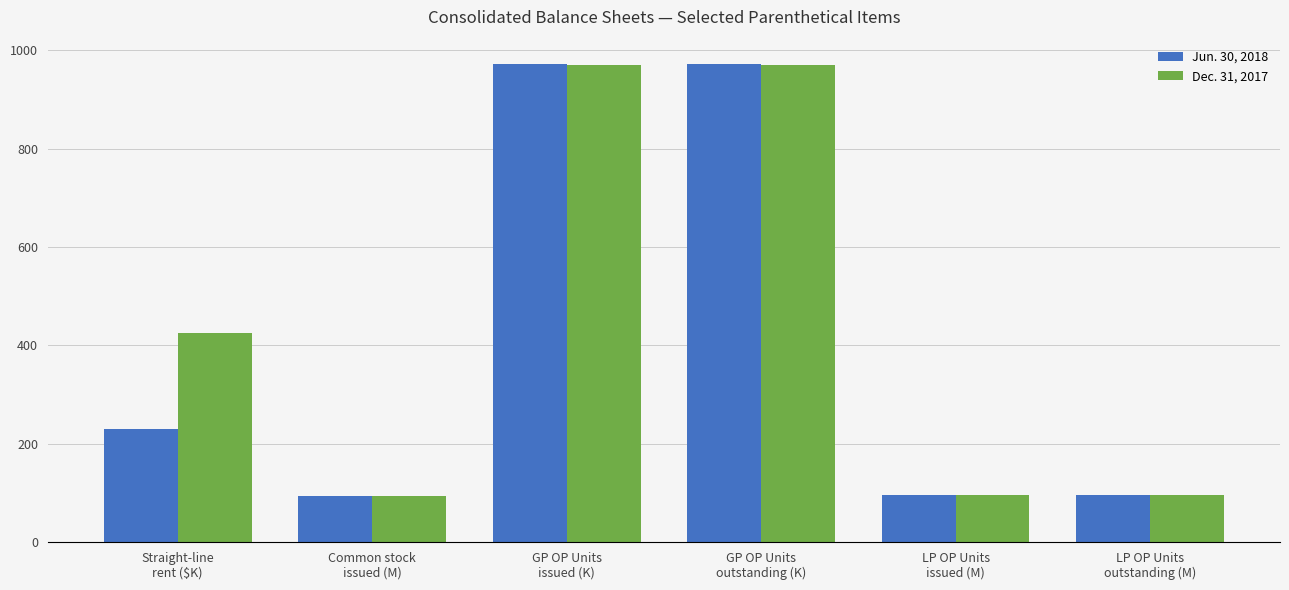

At which label is Jun. 30, 2018 closest to 533?

Straight-line
rent ($K)